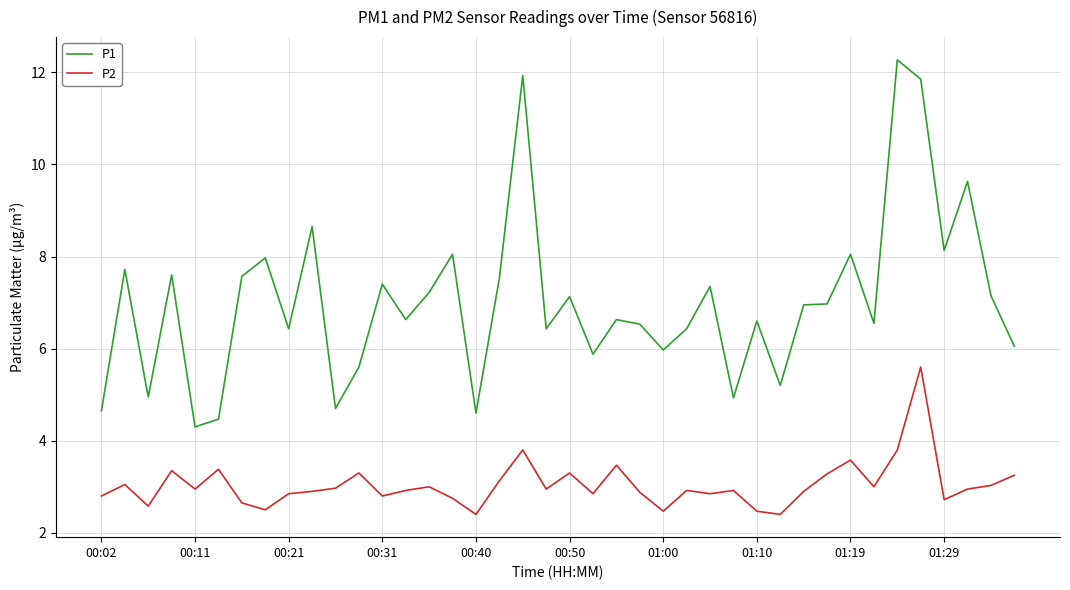

List the series in order of their overall mean, lowest first.

P2, P1